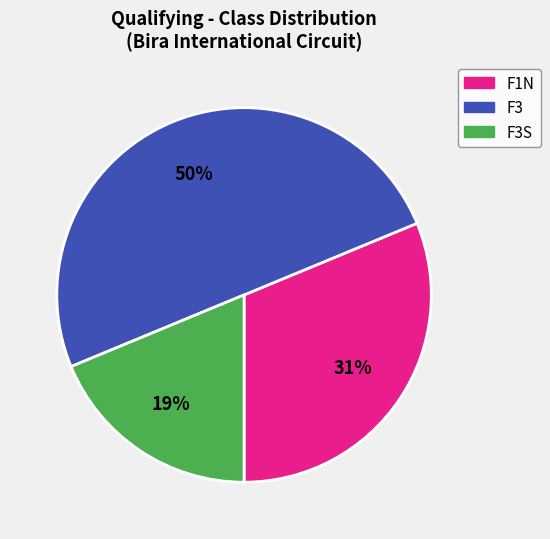

To the nearest percent, what is the difference between the largest and smallest slice percentages?

31%